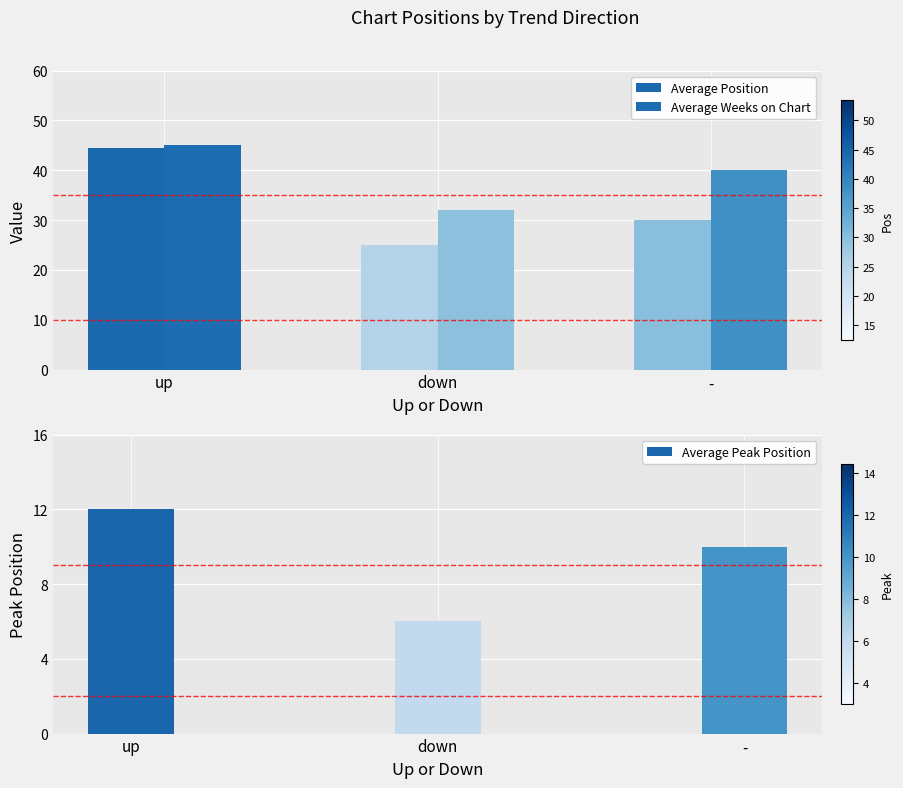

What is the minimum value for Average Weeks on Chart?

32.0